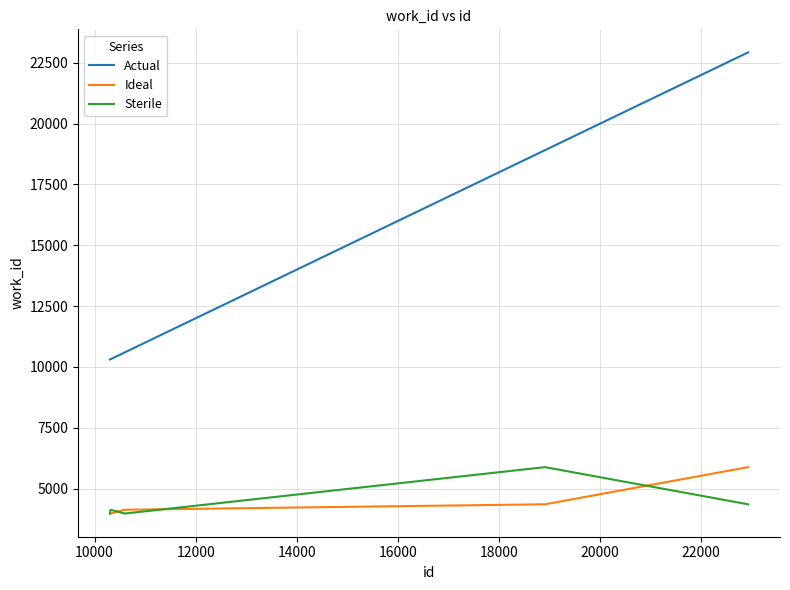

What is the minimum value for Sterile?

3968